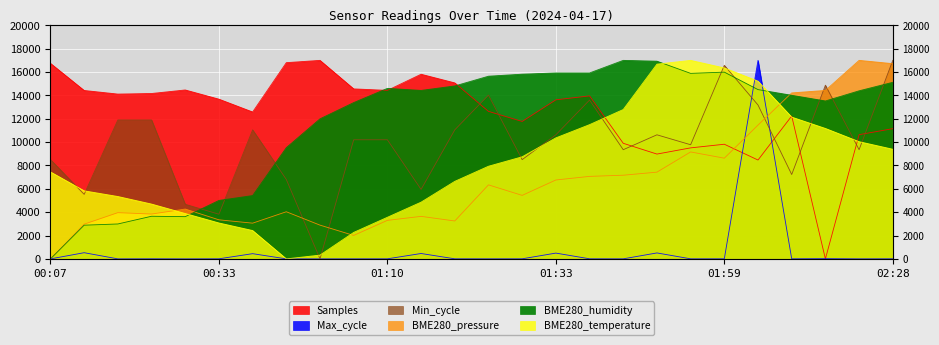

Is it true that BME280_humidity equals 4485.9 at 00:18?

False